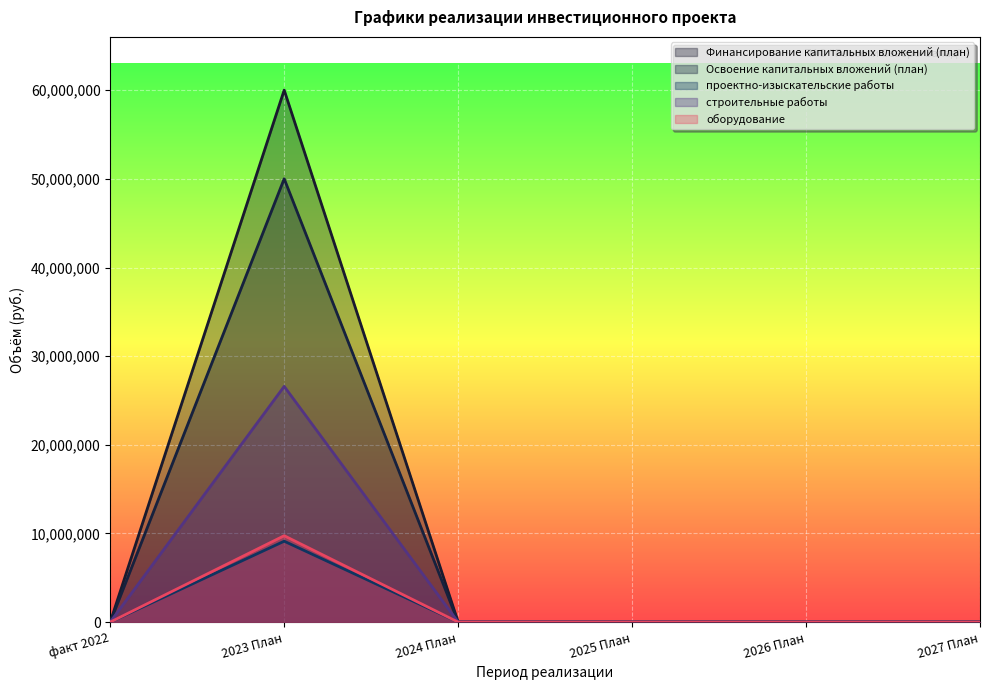

How many values in Финансирование капитальных вложений (план) are above zero?

1